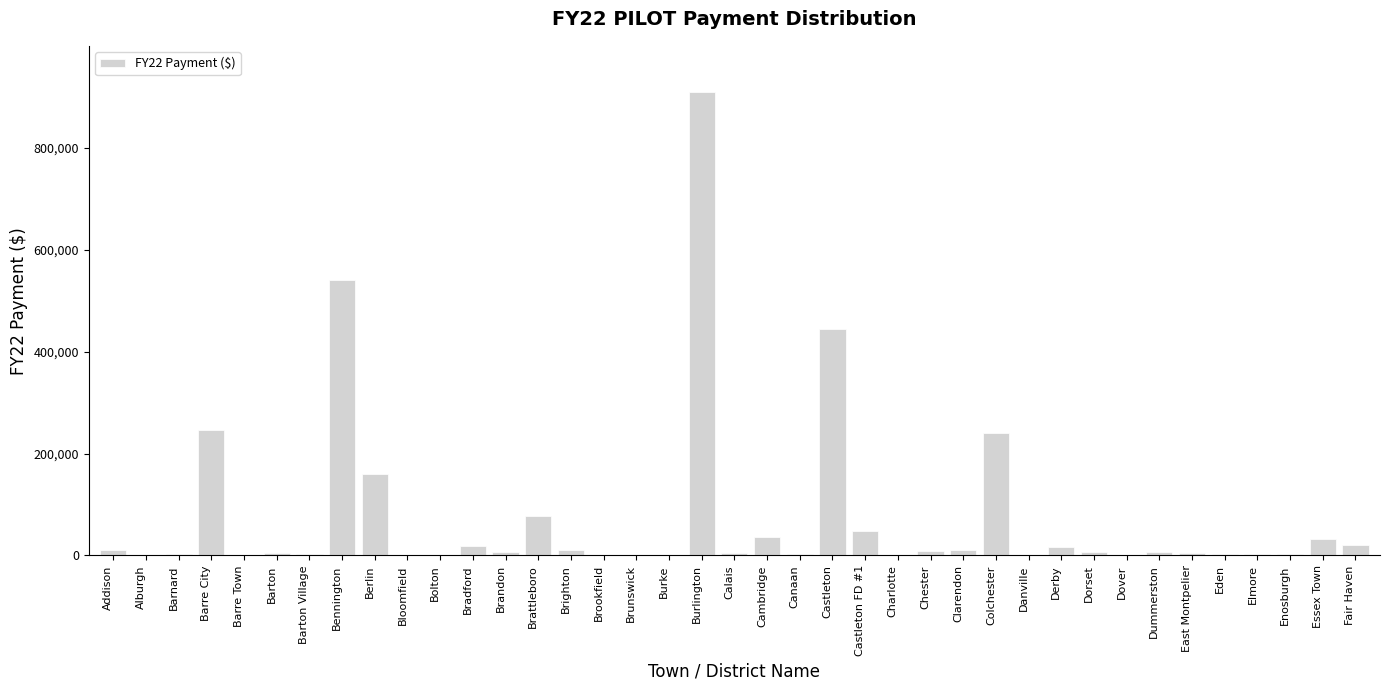

What is the sum of the values at Barre City and Fair Haven?

266125